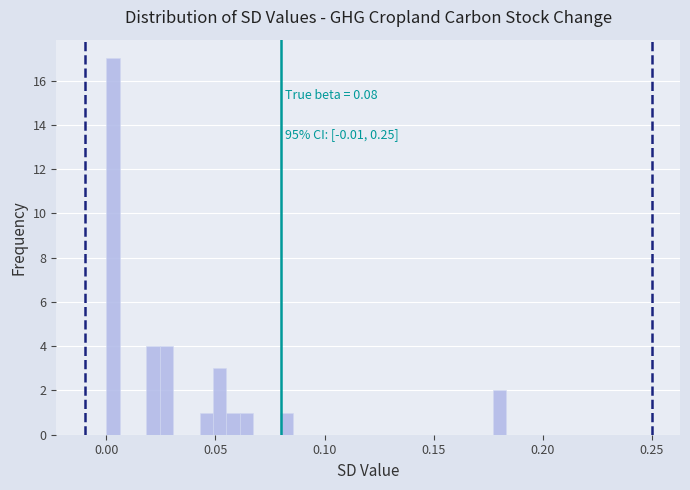

Read against the x-axis, roughly where is the centre of the tallest bar?

0.005